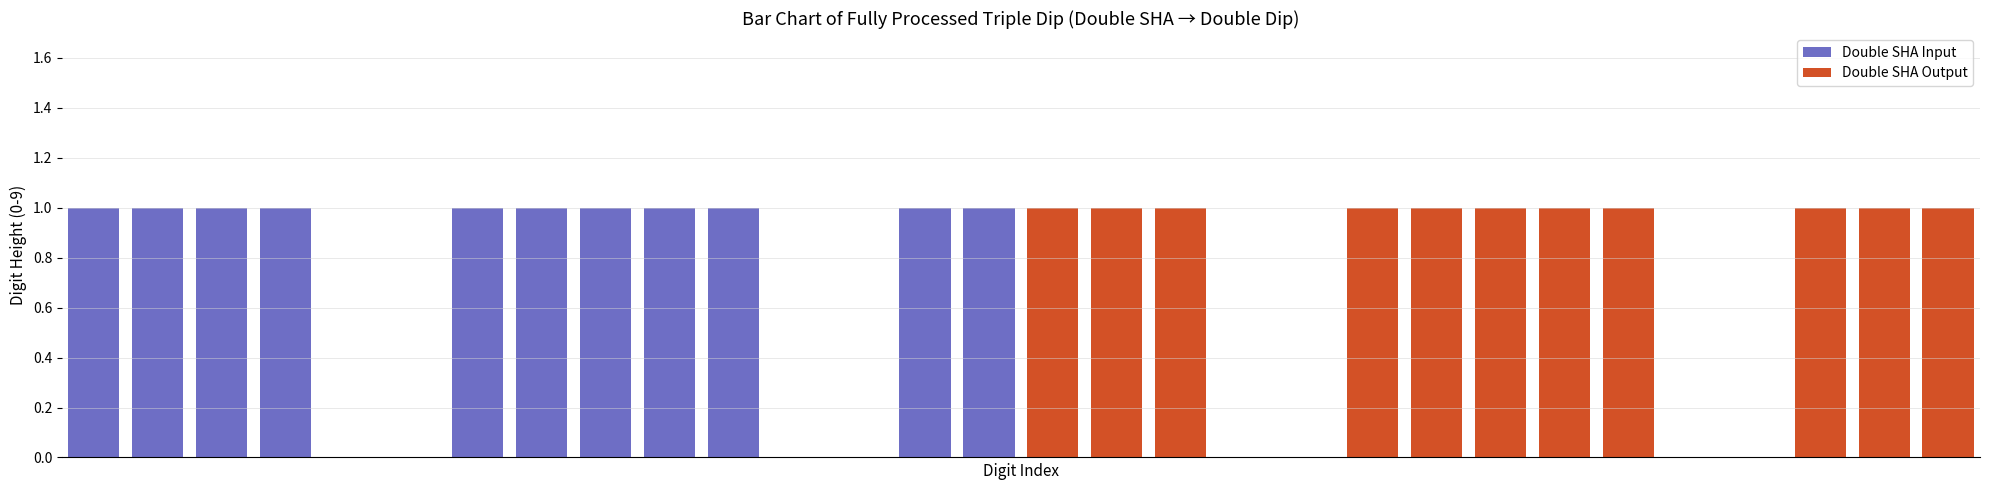

The Double SHA Output series shows 1 at 1. True or false?

False